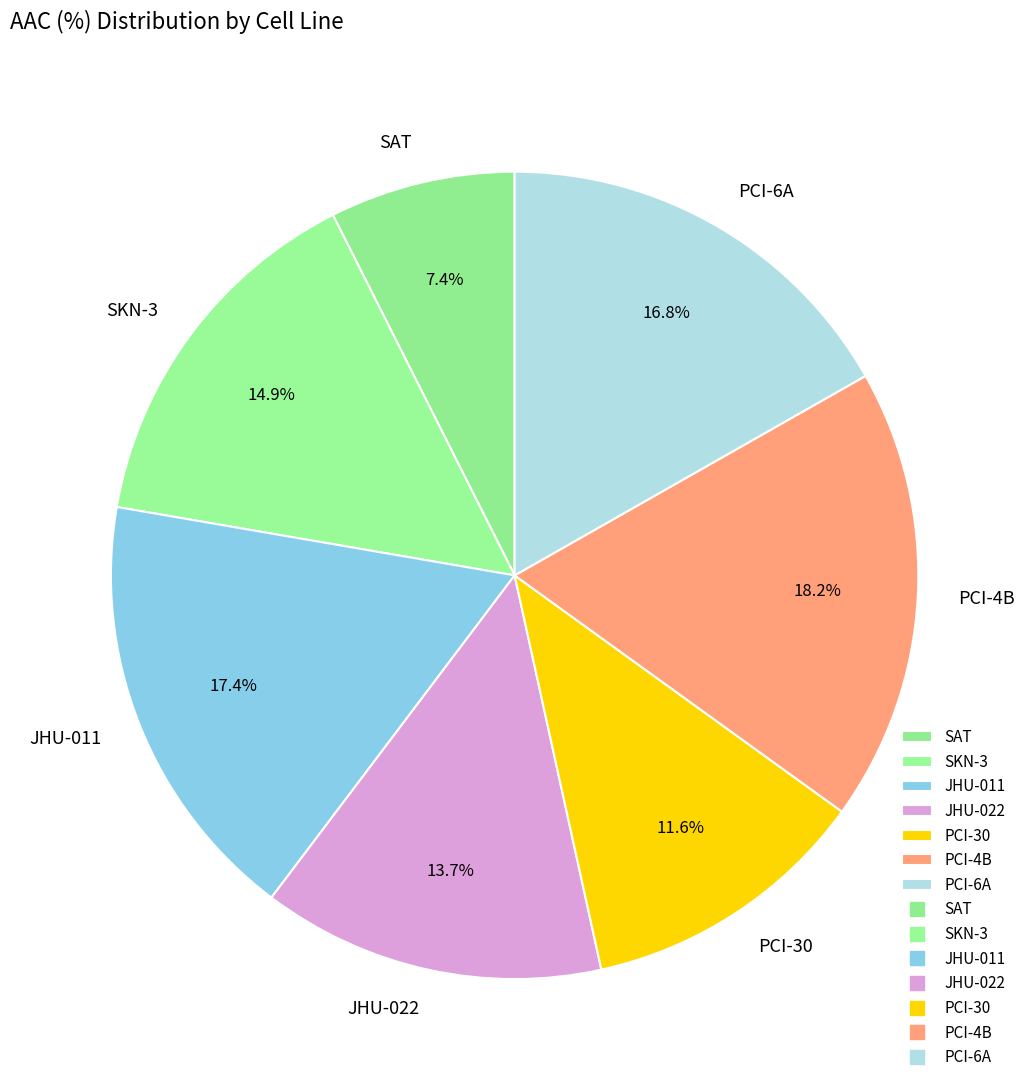

True or false: JHU-011 accounts for 17% of the total.

True